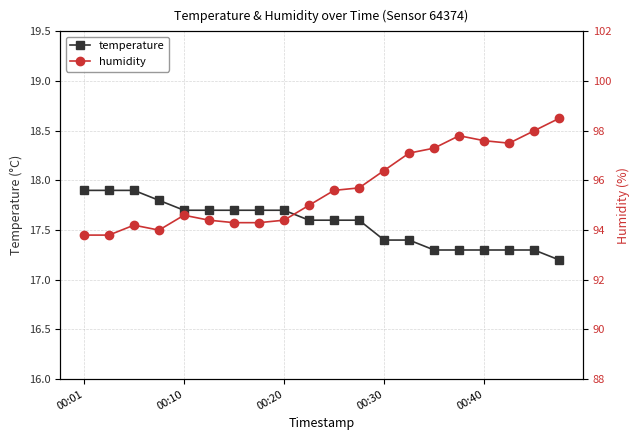

Count the temperature values in the range 17 to 18.

20